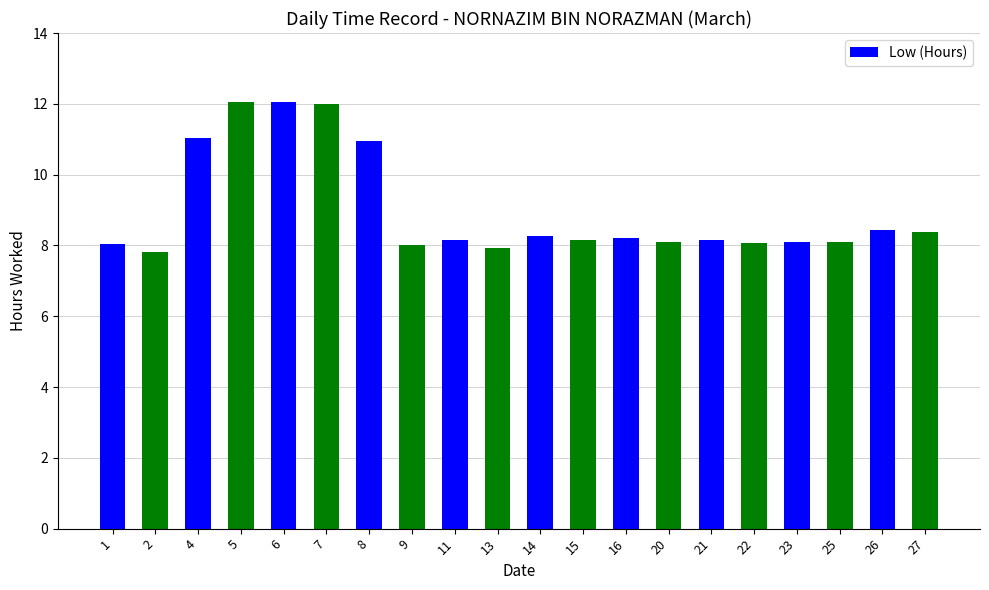

Approximately how many times larger is the value at 26 compared to 5?

0.7